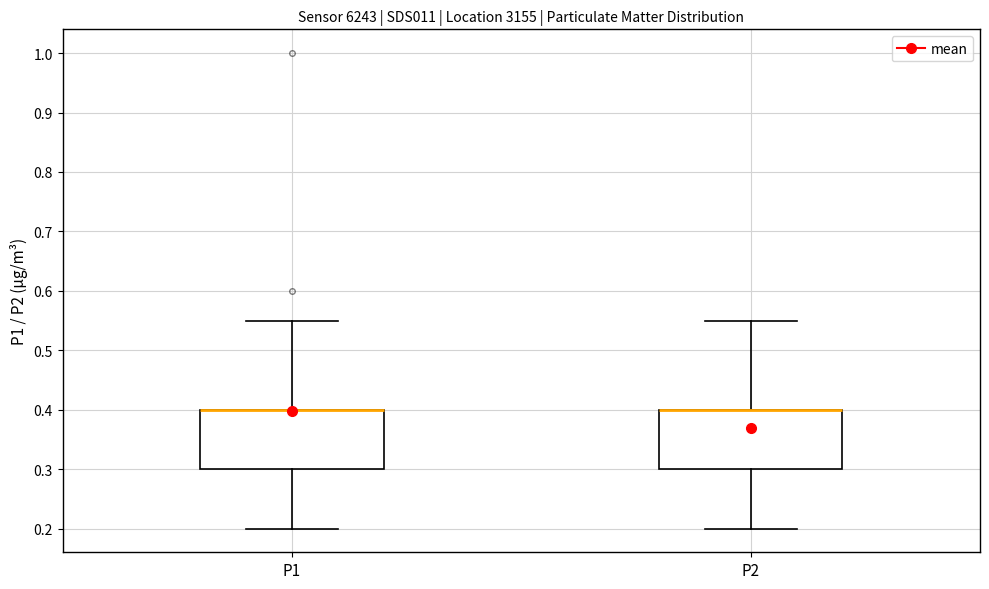

Where does the upper whisker of the box for P1 end on the y-axis? The values are not printed on the chart, so give them approximately, as read against the axis.

0.55